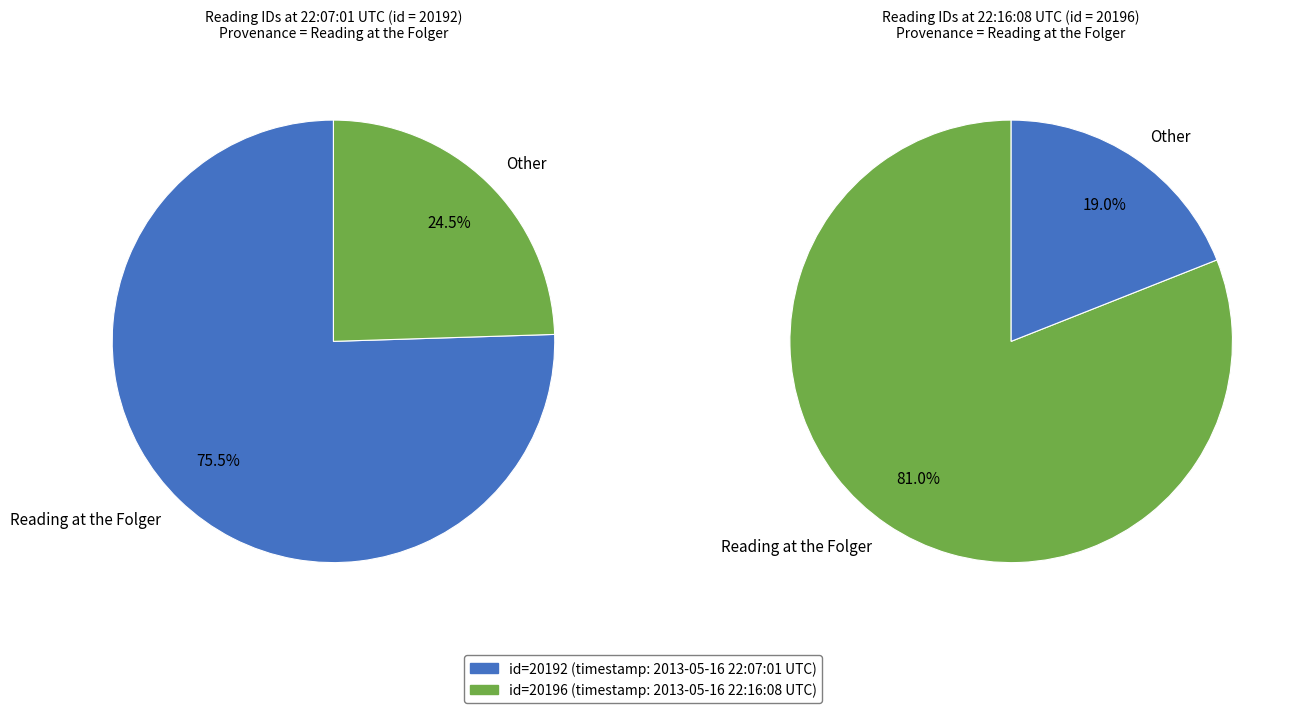

Do 2013-05-16 22:07:01 UTC and 2013-05-16 22:16:08 UTC together represent more than half of the pie?

Yes